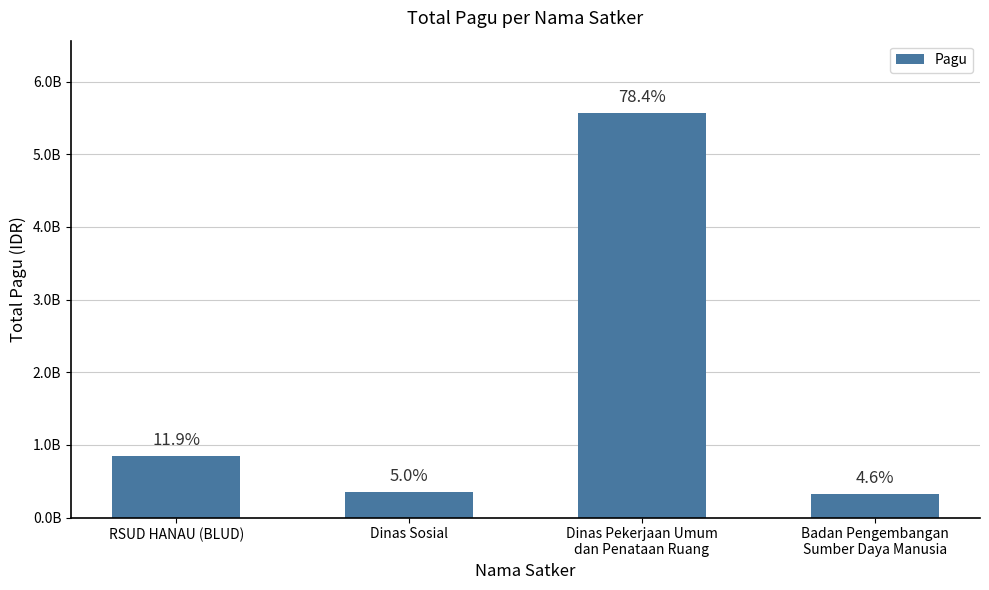

Rank the categories by value from lowest to highest.

Badan Pengembangan
Sumber Daya Manusia, Dinas Sosial, RSUD HANAU (BLUD), Dinas Pekerjaan Umum
dan Penataan Ruang